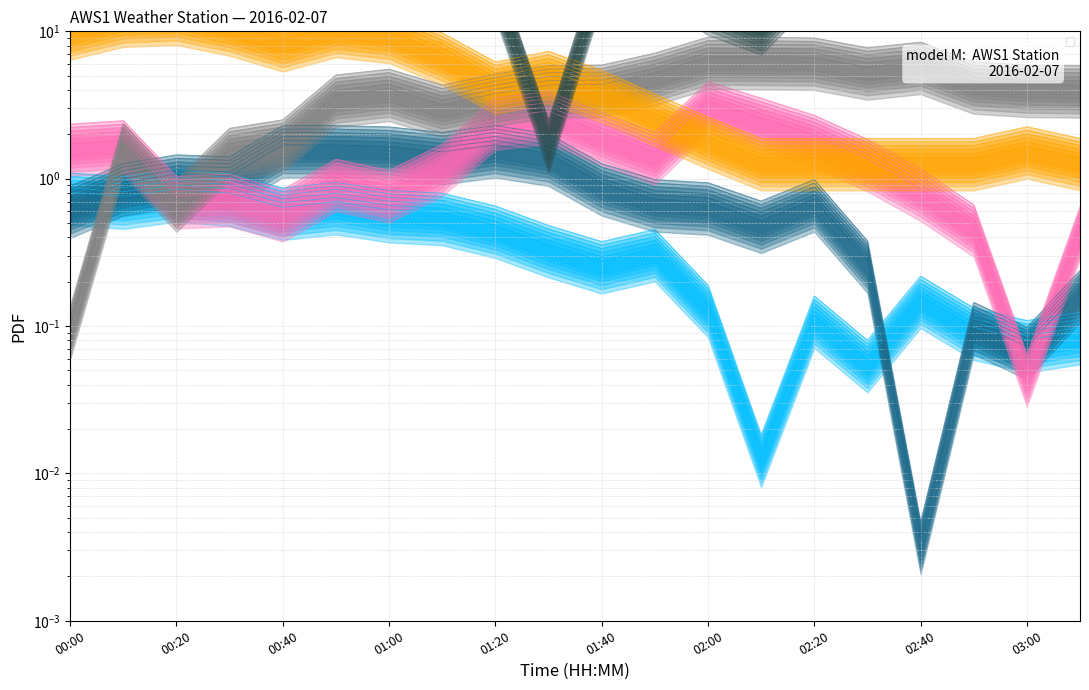

Between 02:10 and 01:20, which is larger?

01:20